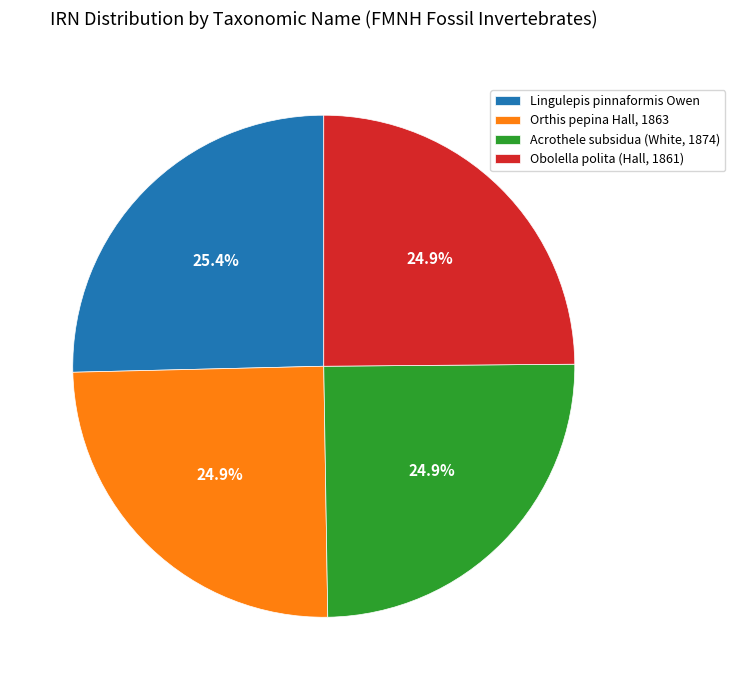

To the nearest percent, what is the average slice percentage?

25%